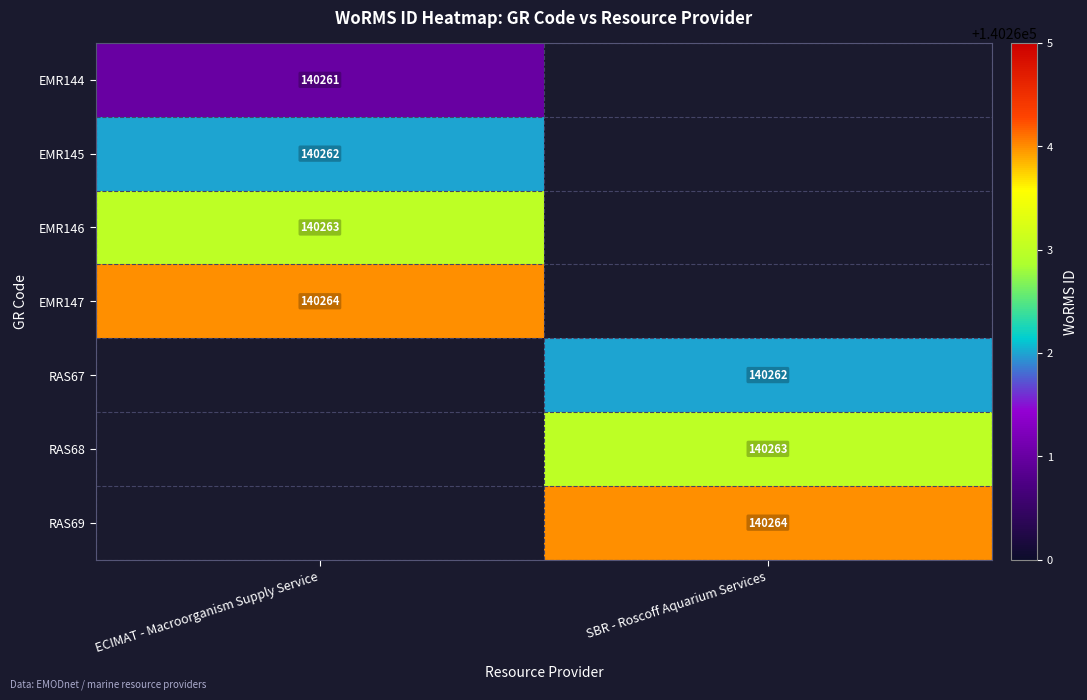

The value of RAS68 at SBR - Roscoff Aquarium Services is 97677. True or false?

False